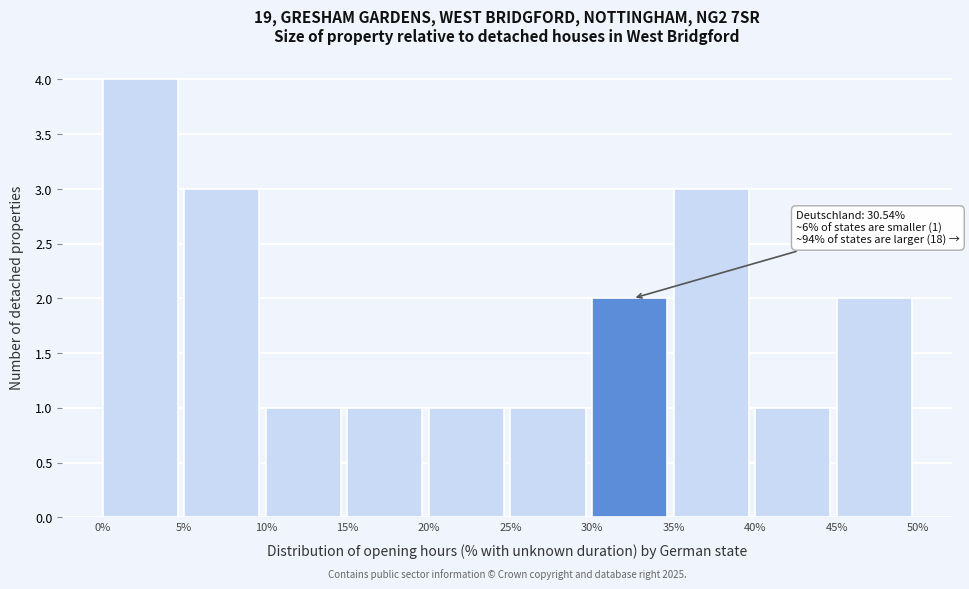

Which range on the x-axis has the tallest bar?

0% to 5%